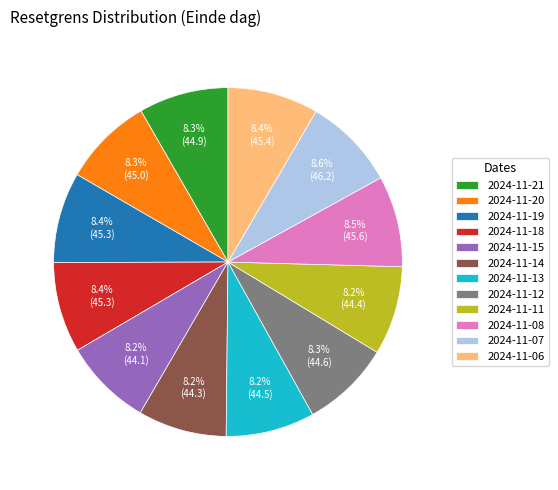

Is there a majority slice in this chart?

No